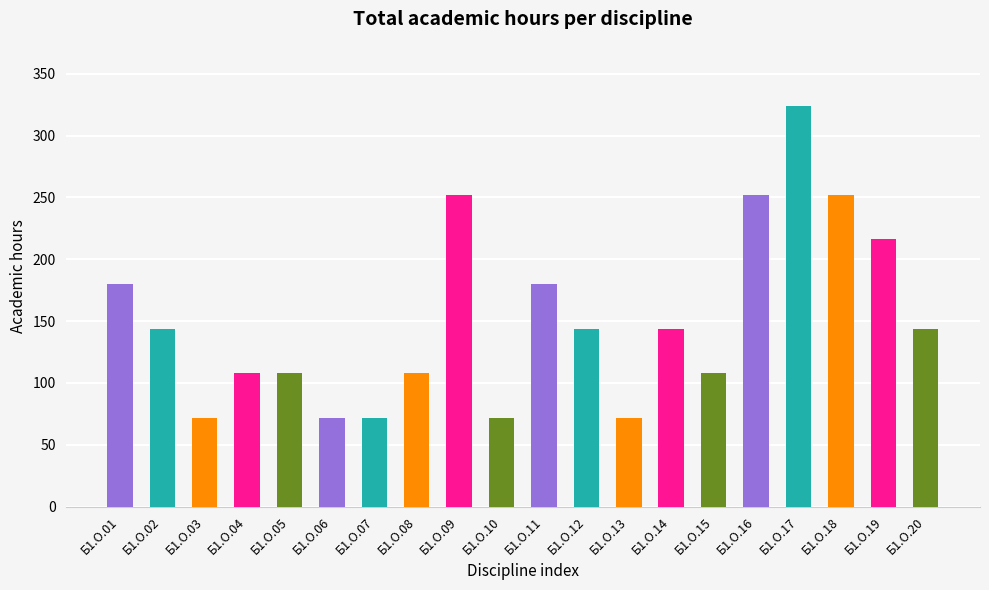

Are the bars grouped side by side (vs. stacked)?

No